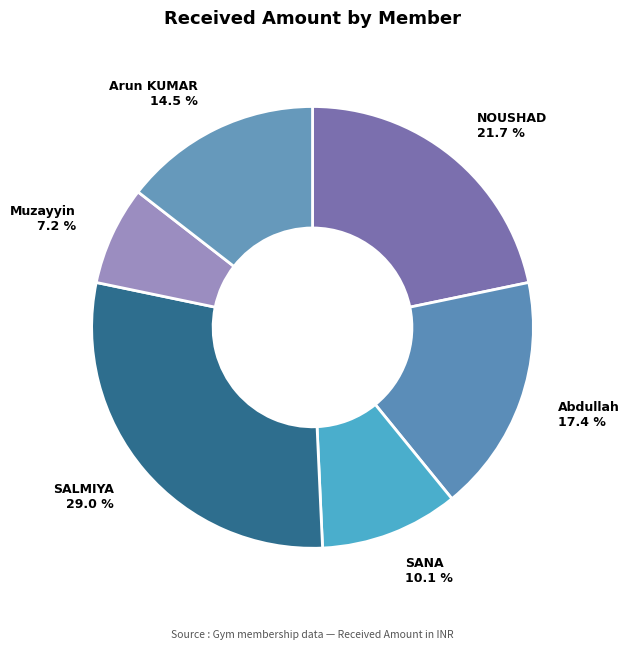

Between SALMIYA and Abdullah, which is larger?

SALMIYA